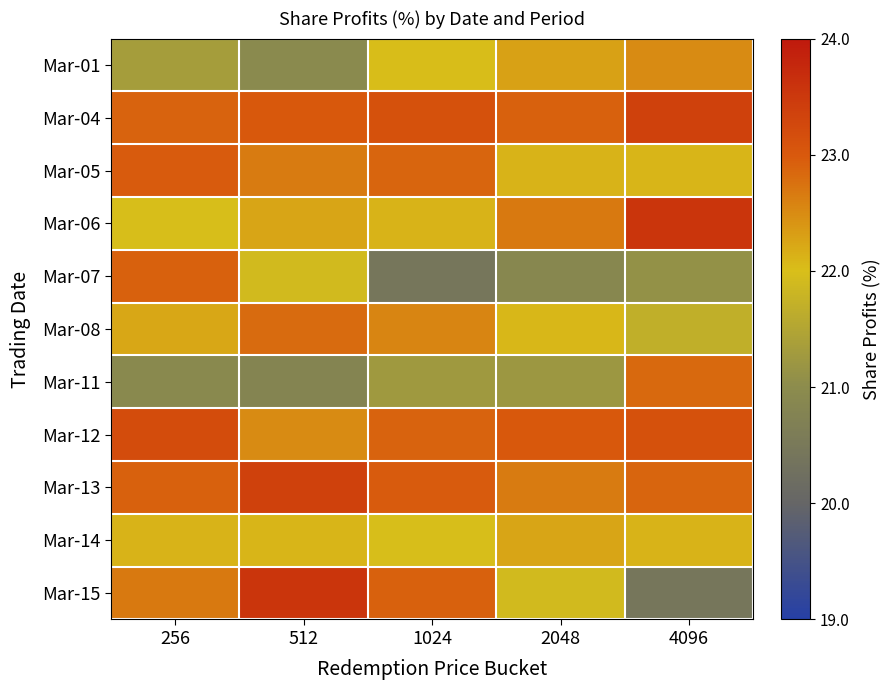

Reading left to right, what are all the values shown in this chart?

Mar-01: 256=21.3	512=20.9	1024=22.0	2048=22.3	4096=22.5
Mar-04: 256=22.9	512=23.0	1024=23.1	2048=22.9	4096=23.4
Mar-05: 256=23.0	512=22.7	1024=22.9	2048=22.1	4096=22.1
Mar-06: 256=22.0	512=22.2	1024=22.1	2048=22.7	4096=23.6
Mar-07: 256=22.9	512=21.9	1024=20.4	2048=20.9	4096=21.1
Mar-08: 256=22.2	512=22.8	1024=22.6	2048=22.1	4096=21.7
Mar-11: 256=20.9	512=20.8	1024=21.2	2048=21.2	4096=22.8
Mar-12: 256=23.2	512=22.5	1024=22.9	2048=23.0	4096=23.1
Mar-13: 256=22.9	512=23.4	1024=23.0	2048=22.7	4096=22.9
Mar-14: 256=22.1	512=22.1	1024=22.0	2048=22.2	4096=22.1
Mar-15: 256=22.7	512=23.6	1024=22.9	2048=21.9	4096=20.4